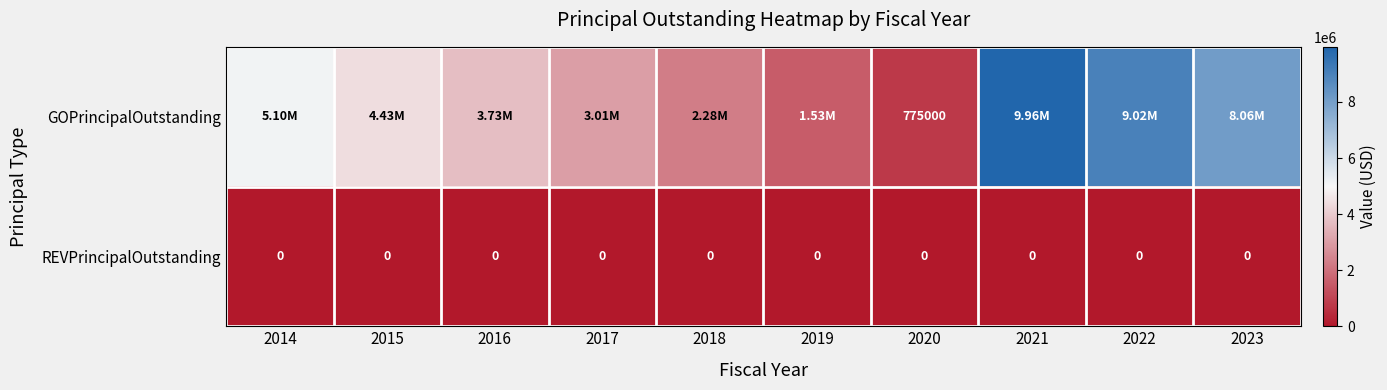

At which label does GOPrincipalOutstanding first exceed 4435000?

2014